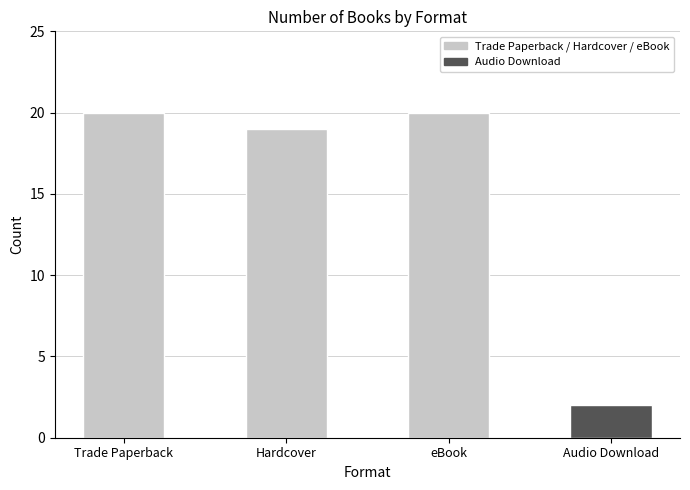

What is the label of the 3rd bar from the left?

eBook